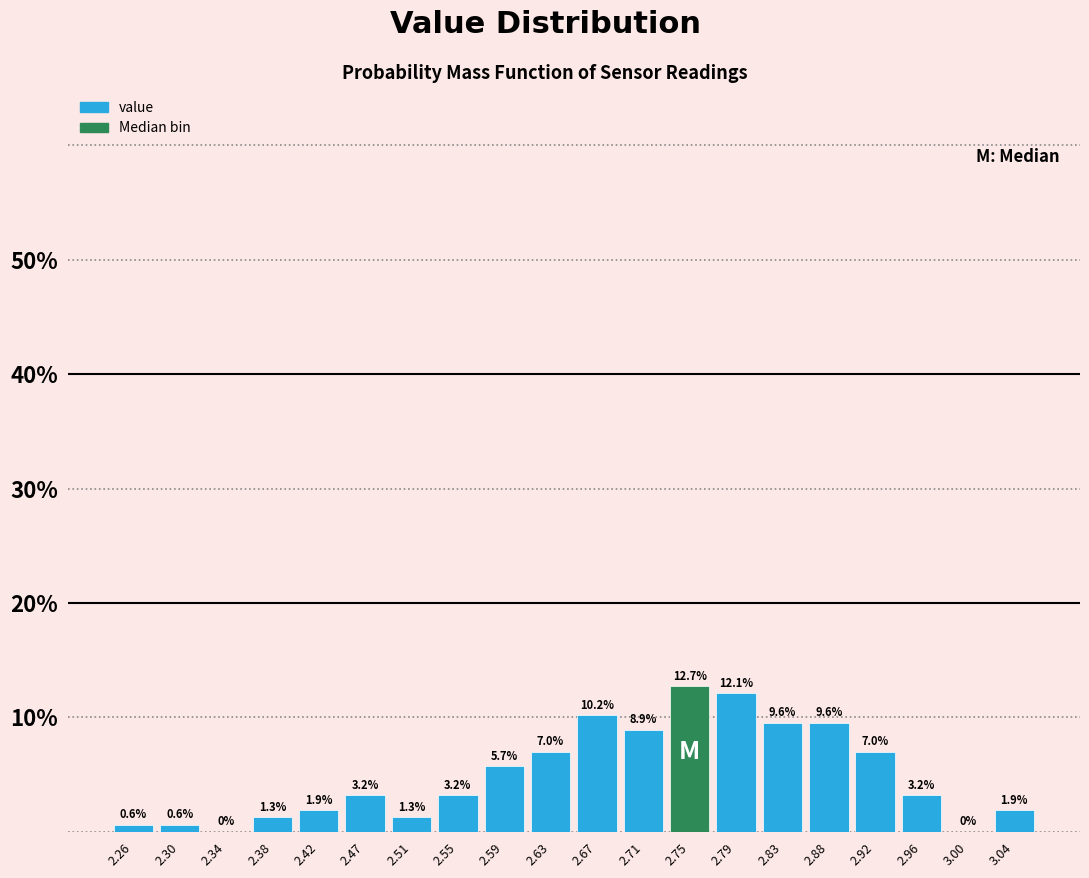

How tall is the bar that spans 2.732 to 2.773 on the x-axis? The bar edges are not printed on the chart, so give them approximately, as read against the axis.

12.7